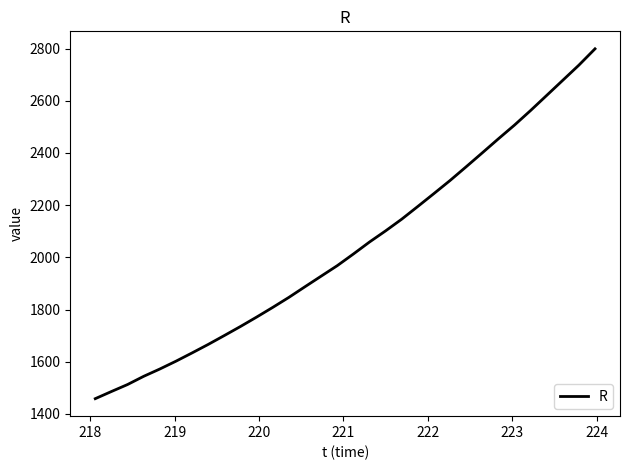

What is the minimum value shown in the chart?

1458.5